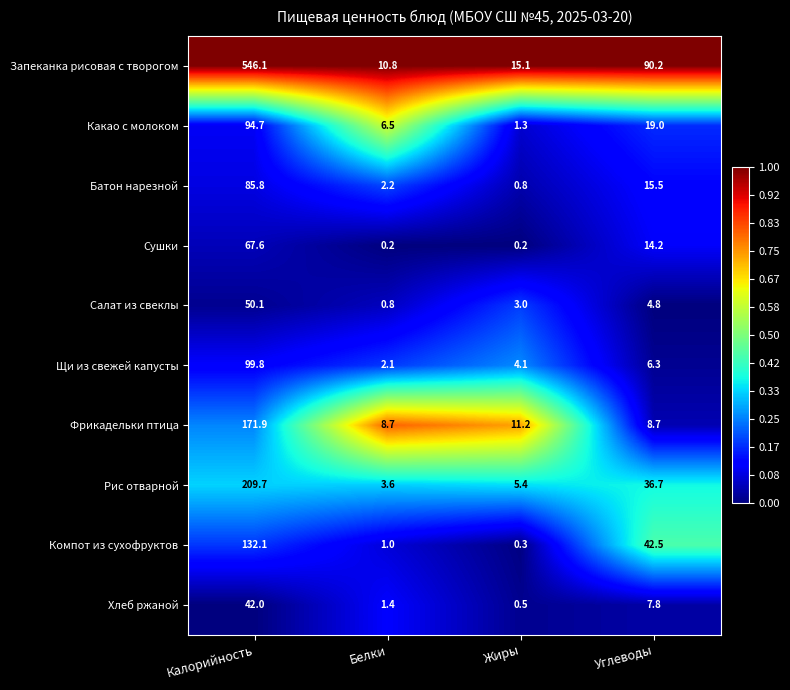

The Компот из сухофруктов series shows 8.8 at Углеводы. True or false?

False